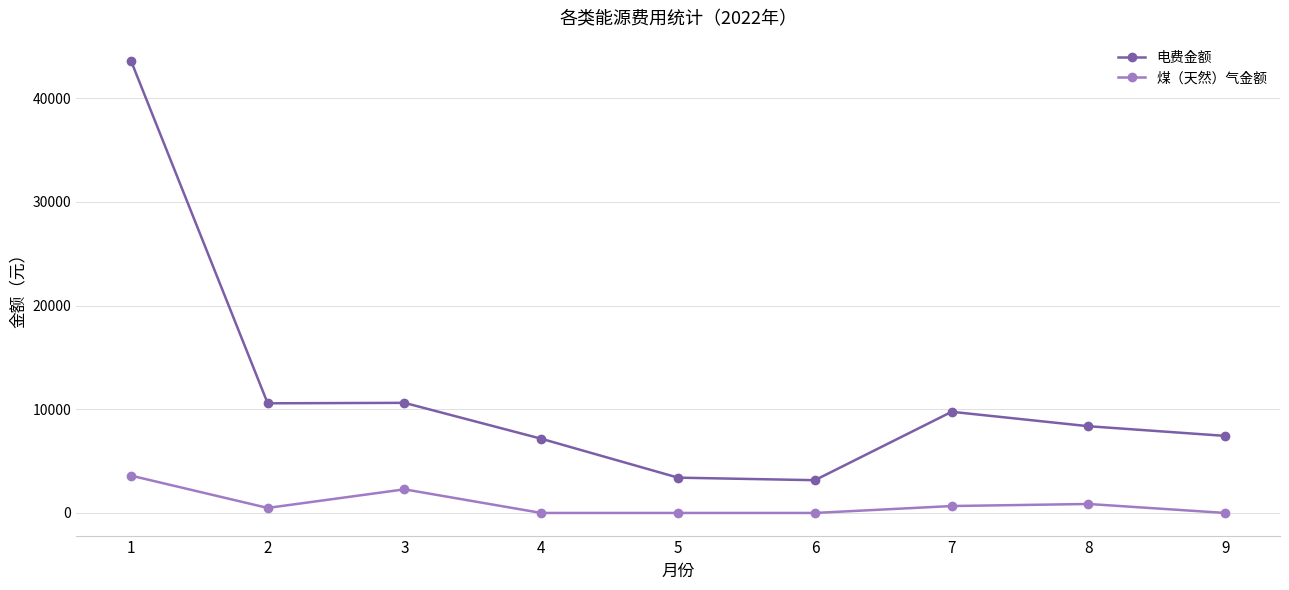

True or false: 煤（天然）气金额 and 电费金额 cross at least once.

False